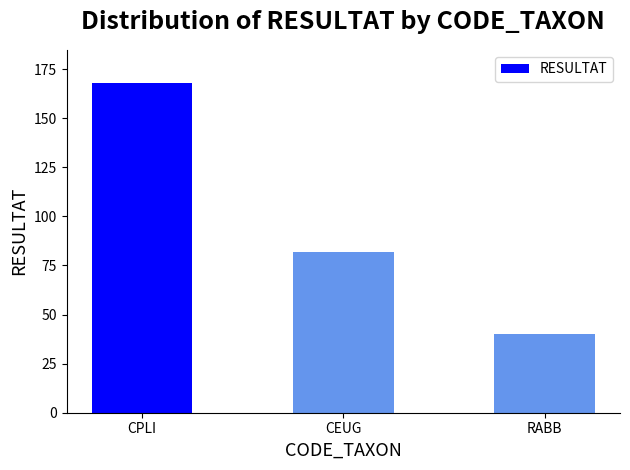

What is the sum of the values at RABB and CEUG?

122